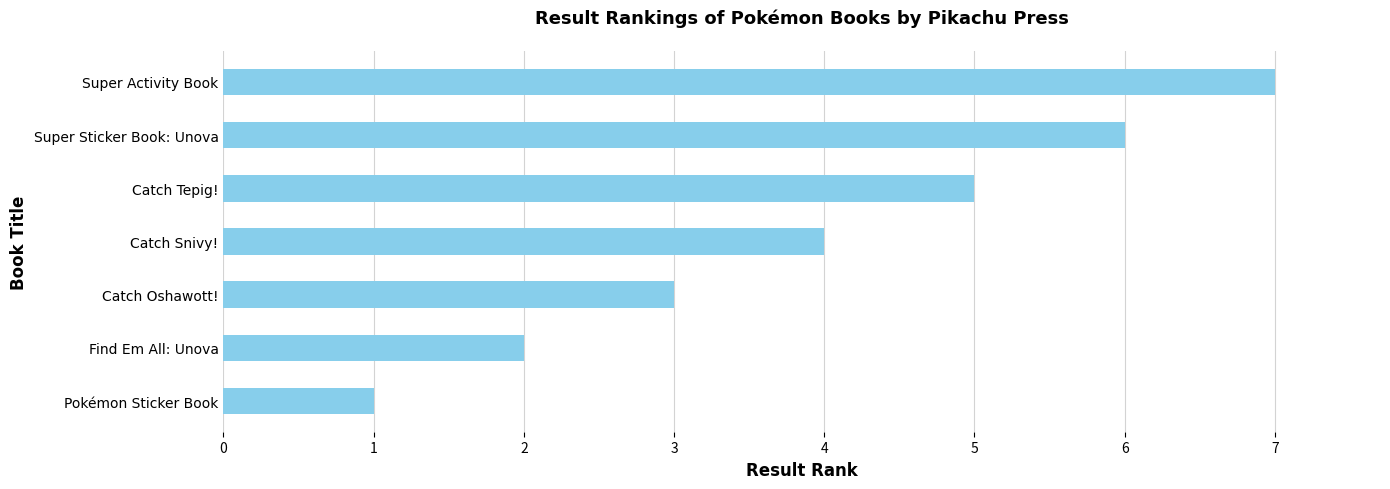

Does the chart contain any negative values?

No